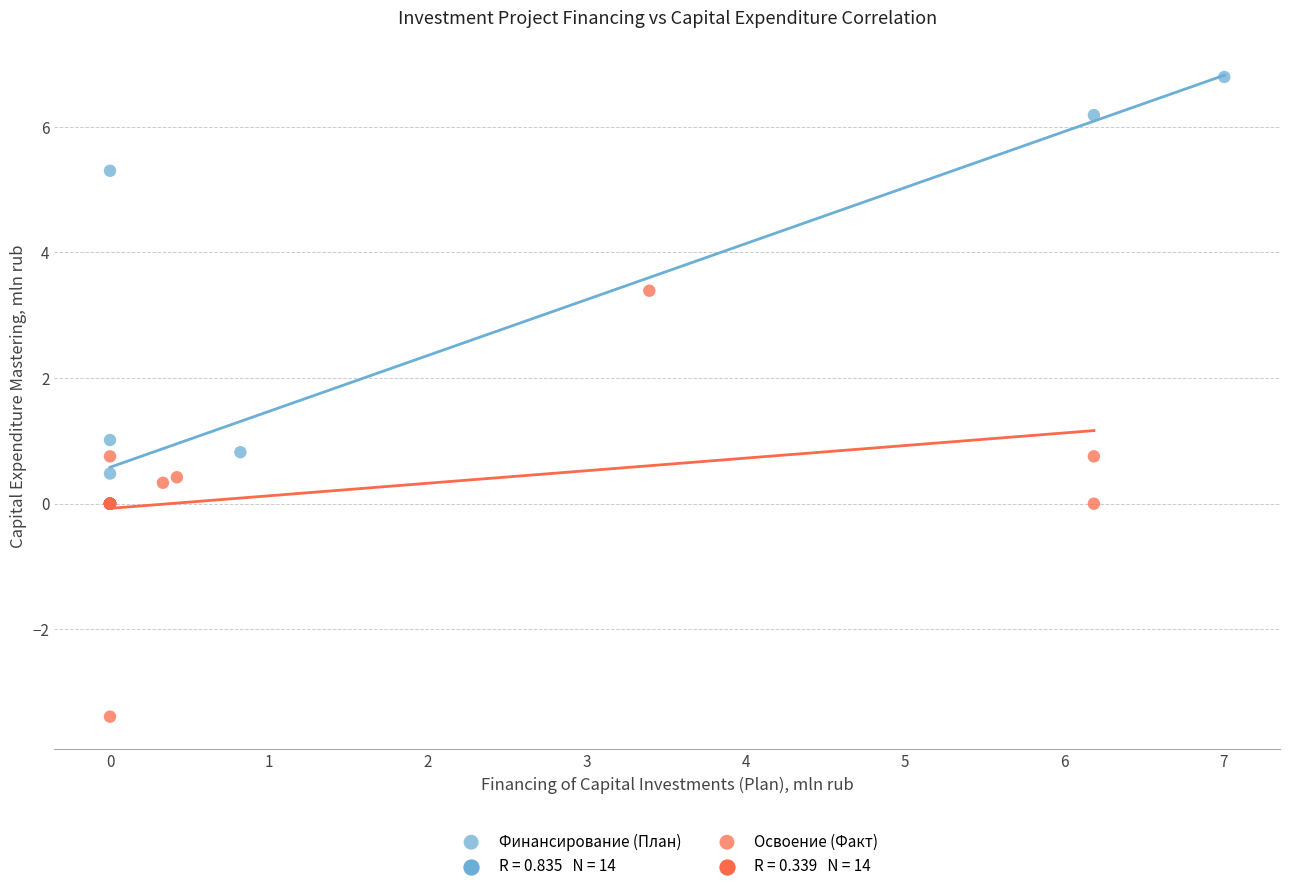

Which series contains the lowest Y value?

Освоение (Факт)